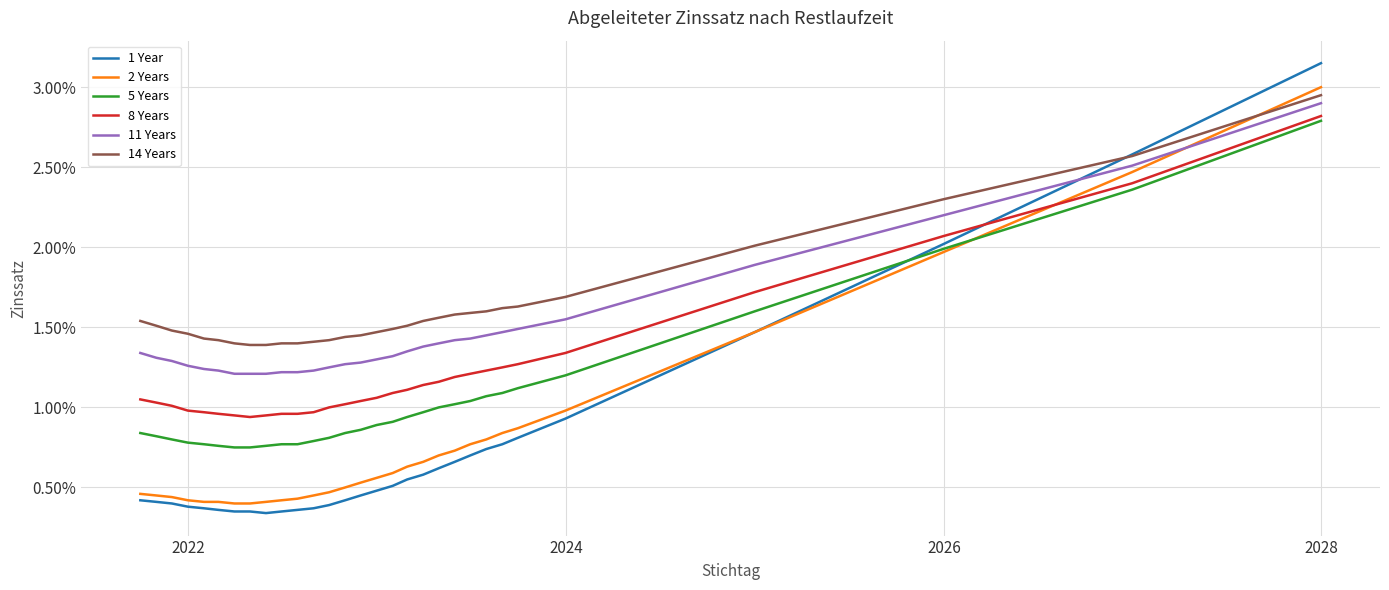

What is the difference between the maximum and minimum values in the 5 Years series?

2.0